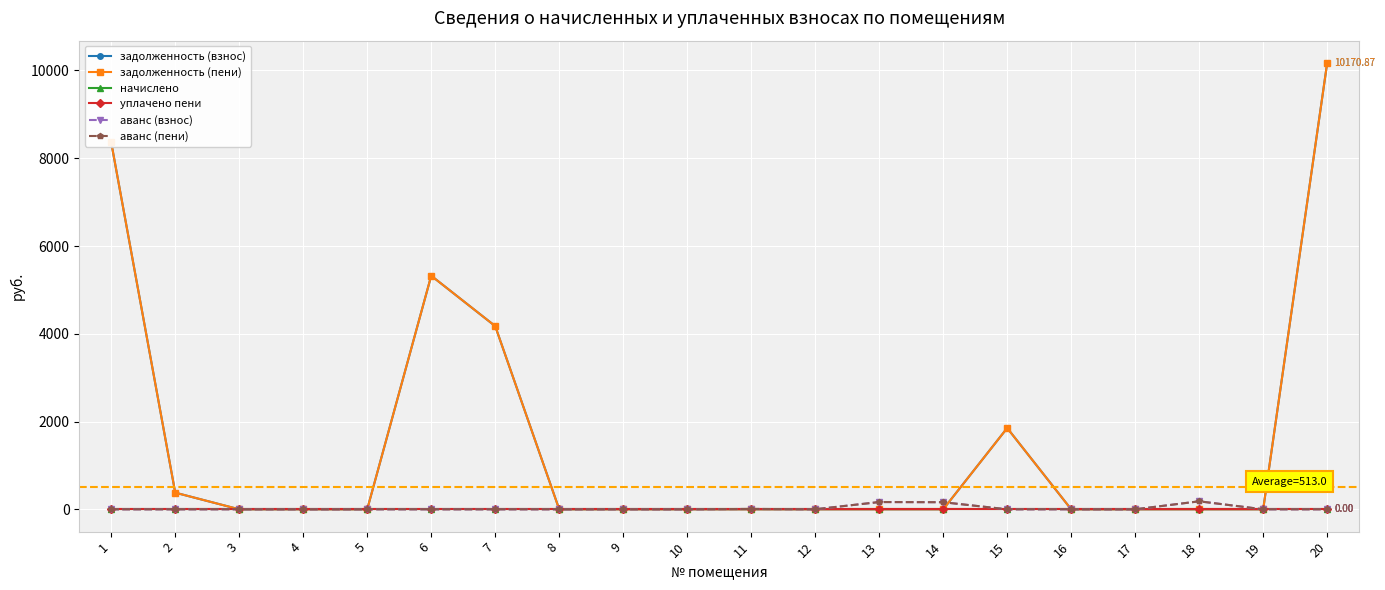

In задолженность (взнос), how many points are higher than both neighbors (excluding endpoints)?

2